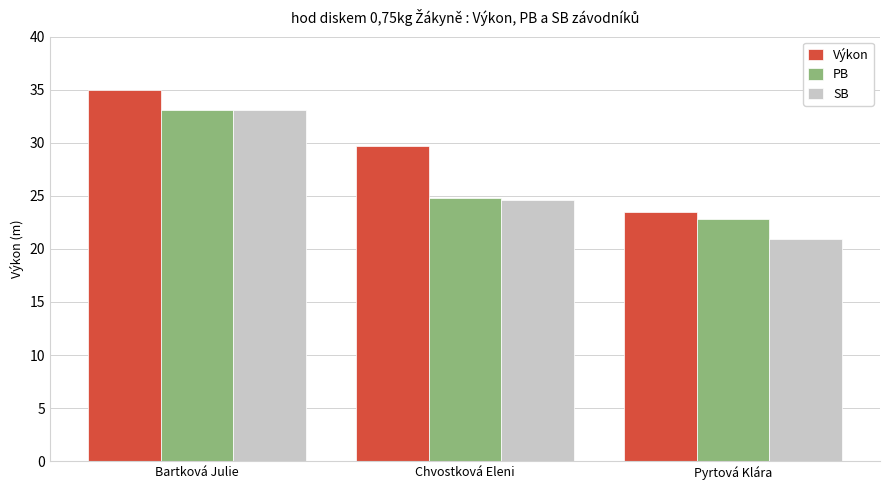

How many bars are there in each group?

3